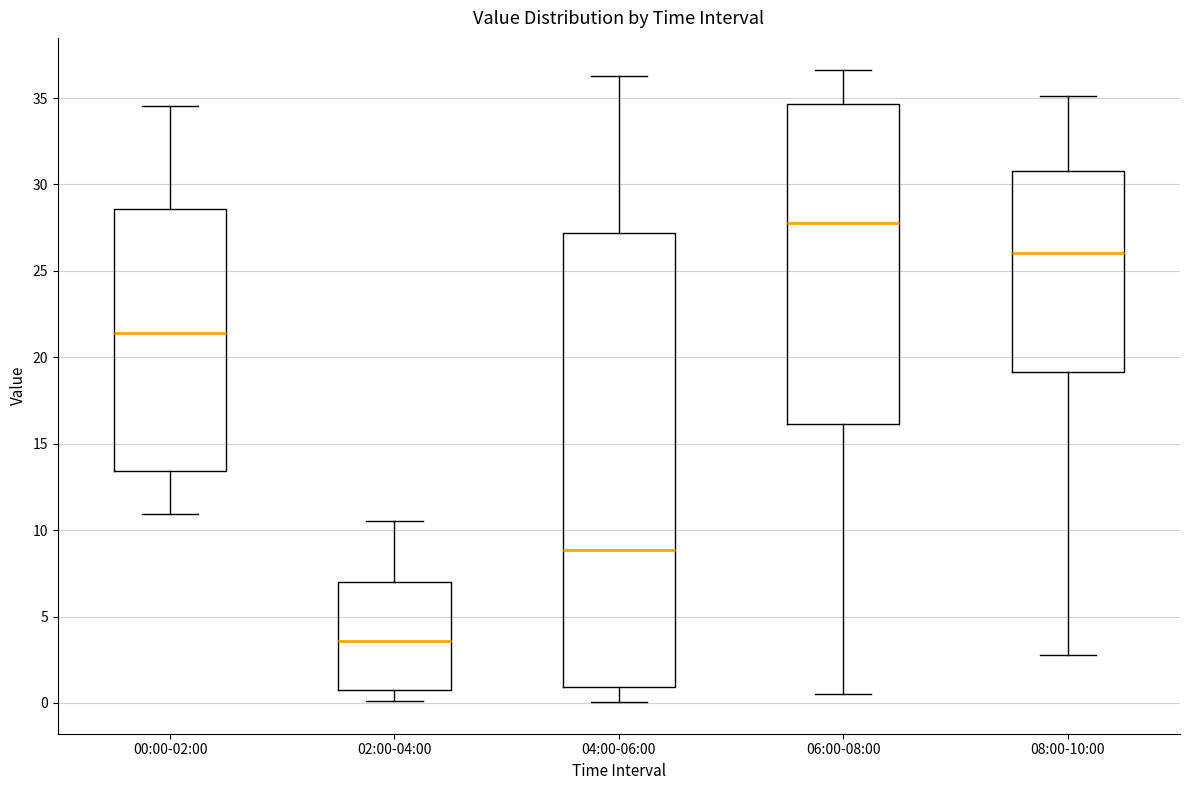

Which box's median line is the highest?

06:00-08:00